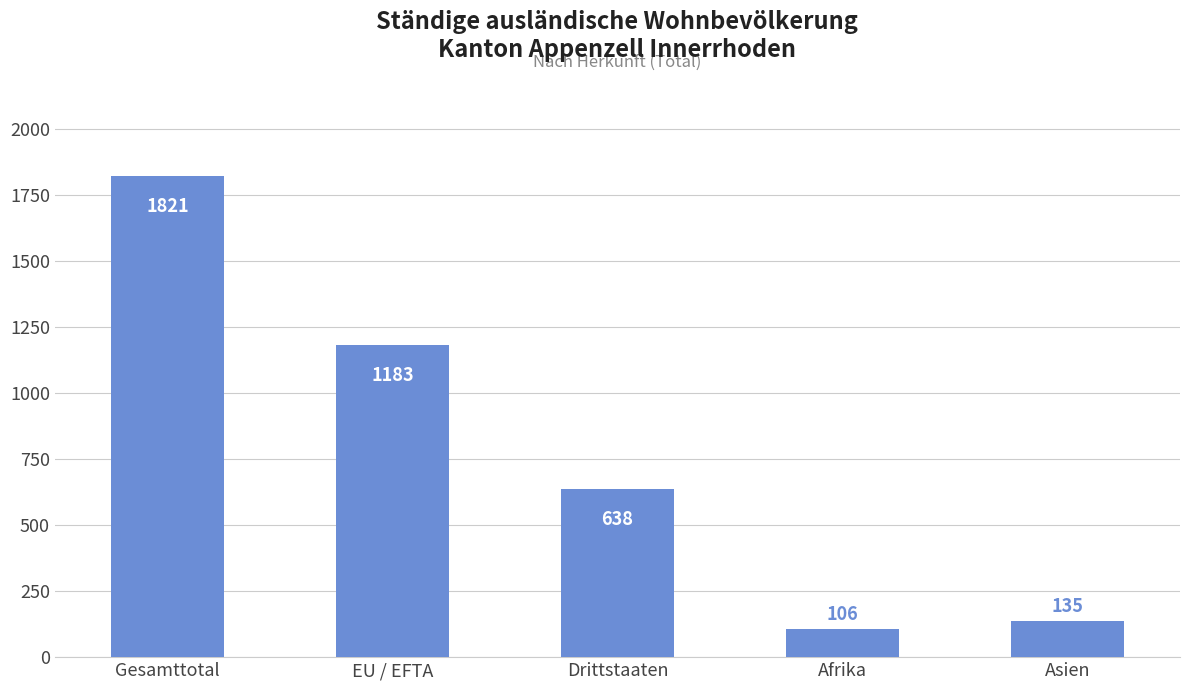

Reading left to right, transcribe all the data shown in this chart.

Gesamttotal=1821	EU / EFTA=1183	Drittstaaten=638	Afrika=106	Asien=135